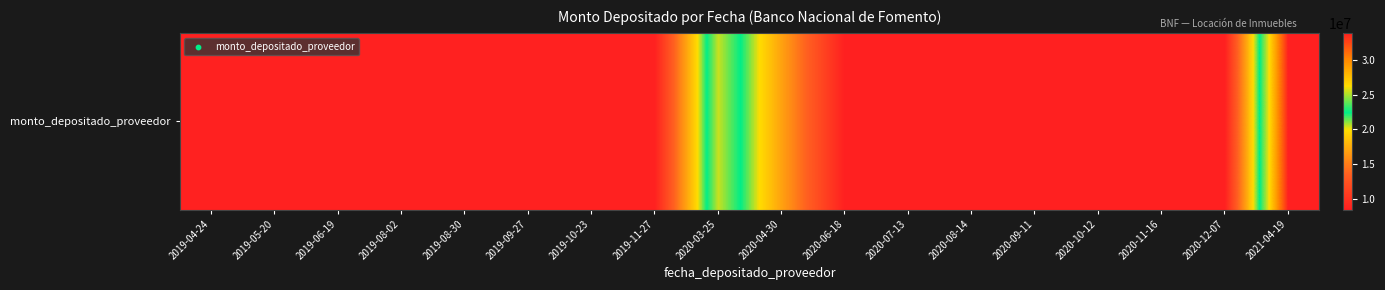

List the labels in order of value, smallest first.

2020-06-18, 2020-07-13, 2020-08-14, 2020-09-11, 2020-10-12, 2020-11-16, 2020-12-07, 2019-04-24, 2019-05-20, 2019-06-19, 2019-08-02, 2019-08-30, 2019-09-27, 2019-10-23, 2019-11-27, 2020-04-30, 2020-03-25, 2021-04-19